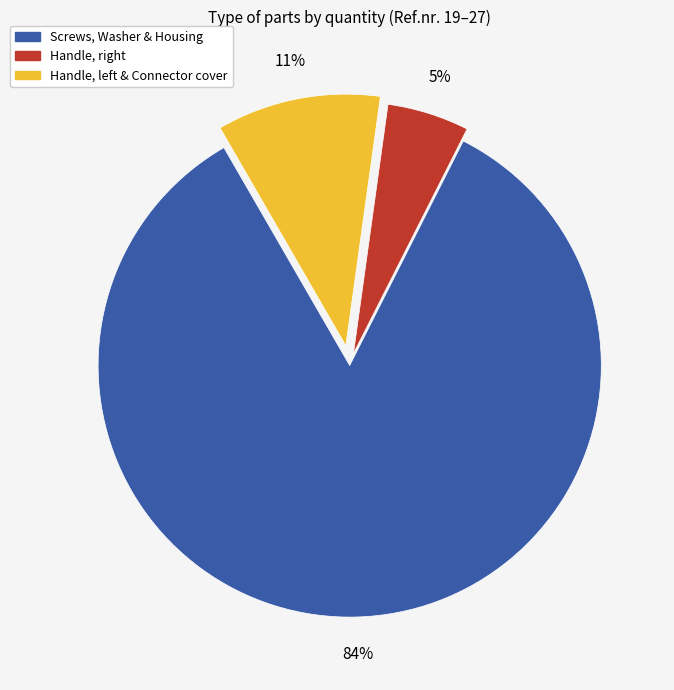

Is there a majority slice in this chart?

Yes